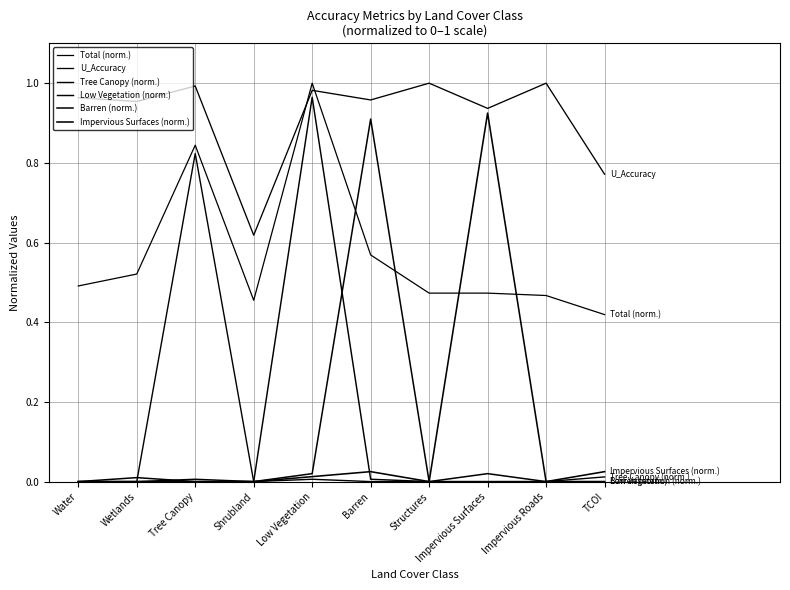

Is this an area chart (filled region under the line)?

No